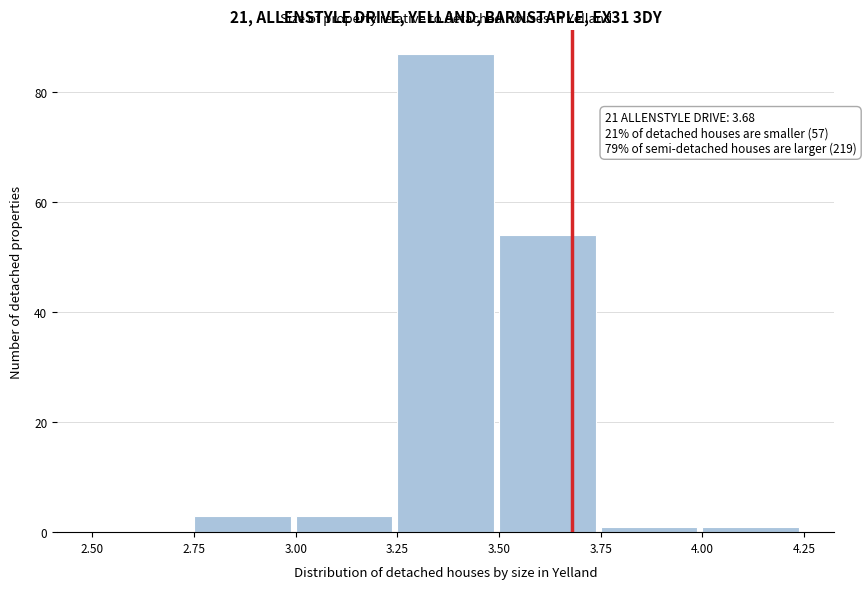

Over which range of the x-axis is the bar tallest?

3.25 to 3.50